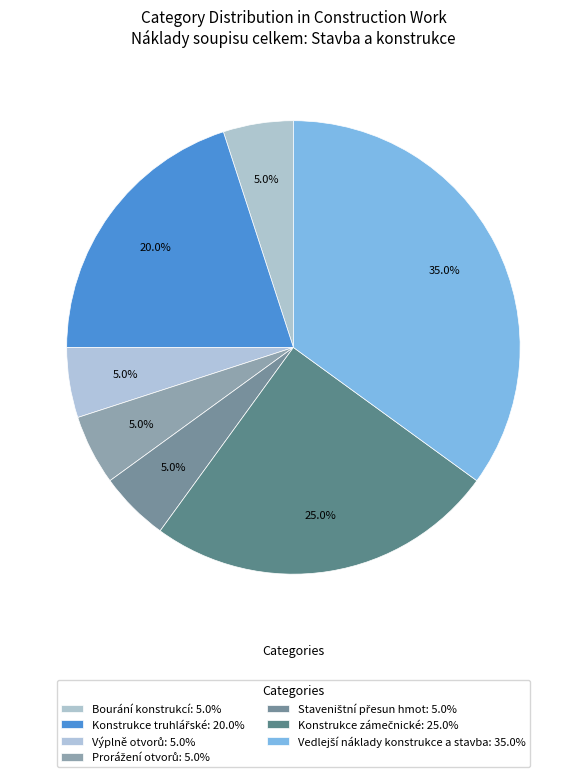

How much of the chart is everything except Prorážení otvorů?

95.0%